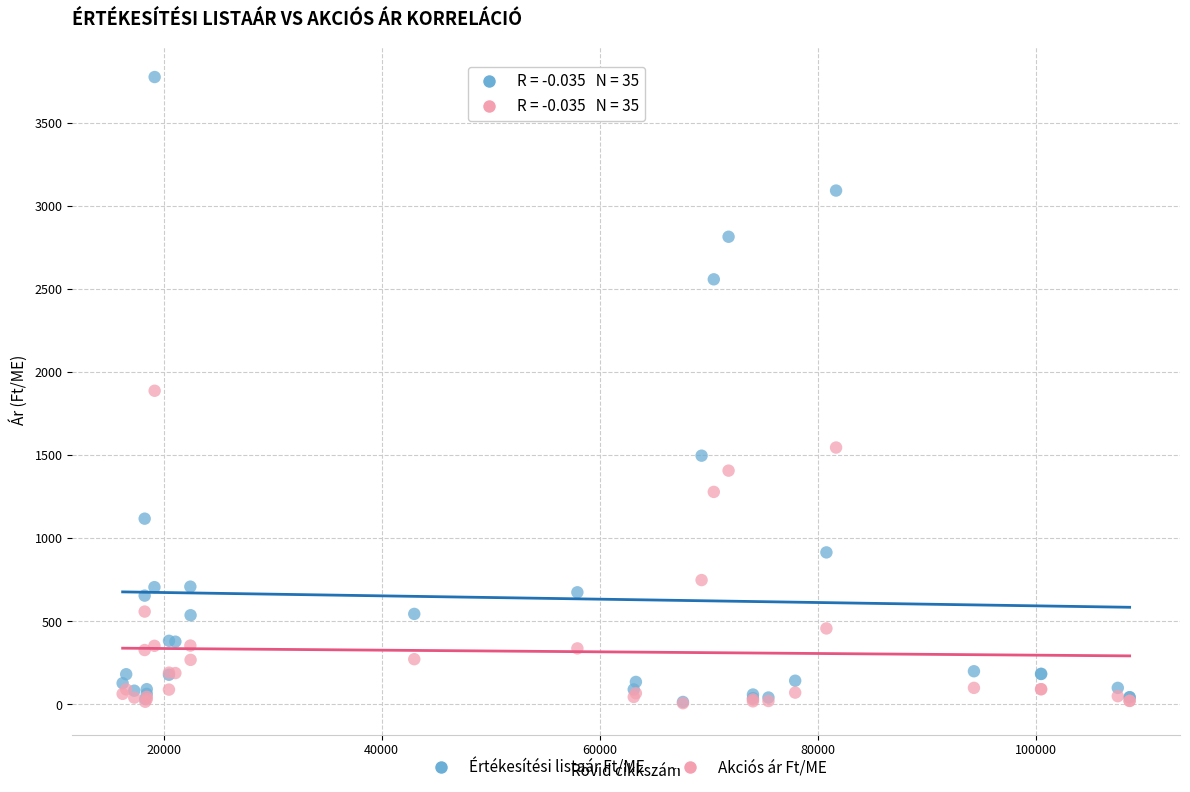

Which series has the widest spread of Y values?

Értékesítési listaár Ft/ME